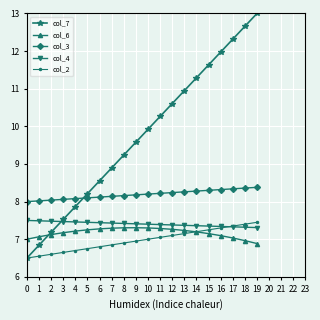

Between 14 and 17, which series saw the biggest shift?

col_7